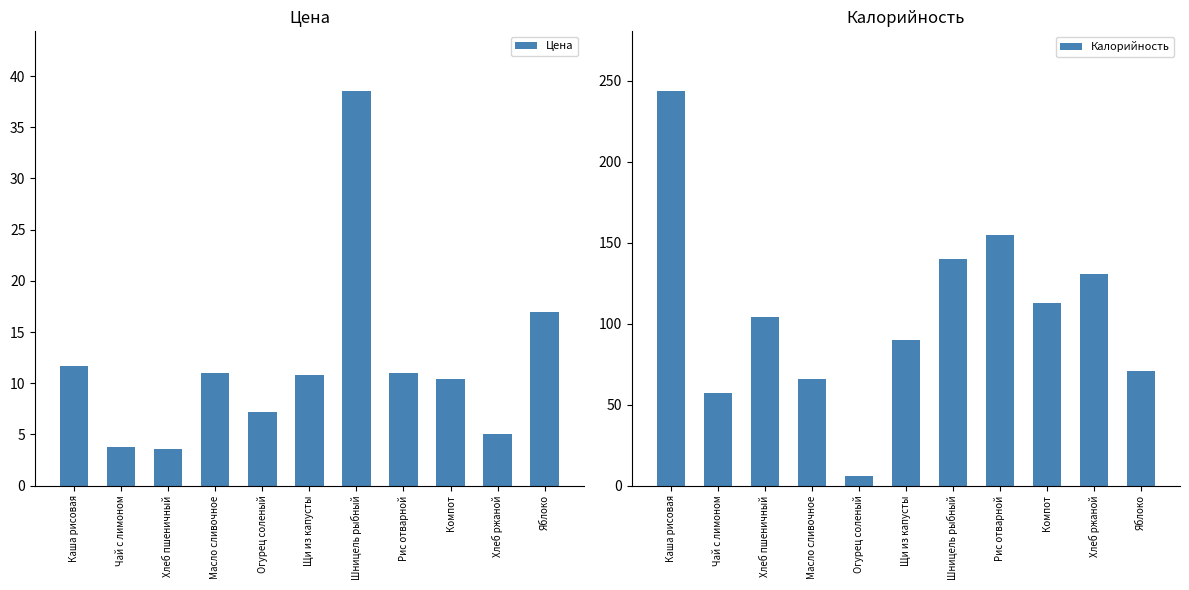

Which series has the largest total across all categories?

Калорийность